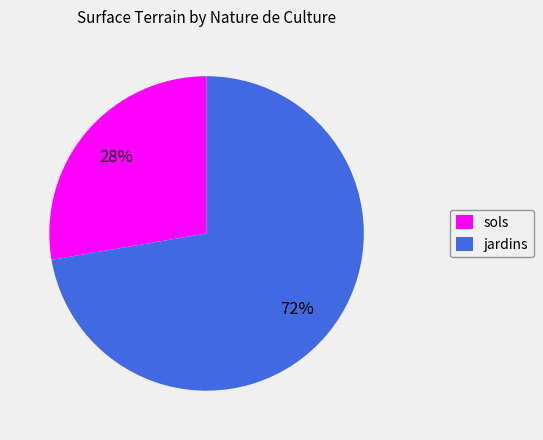

Between sols and jardins, which is larger?

jardins